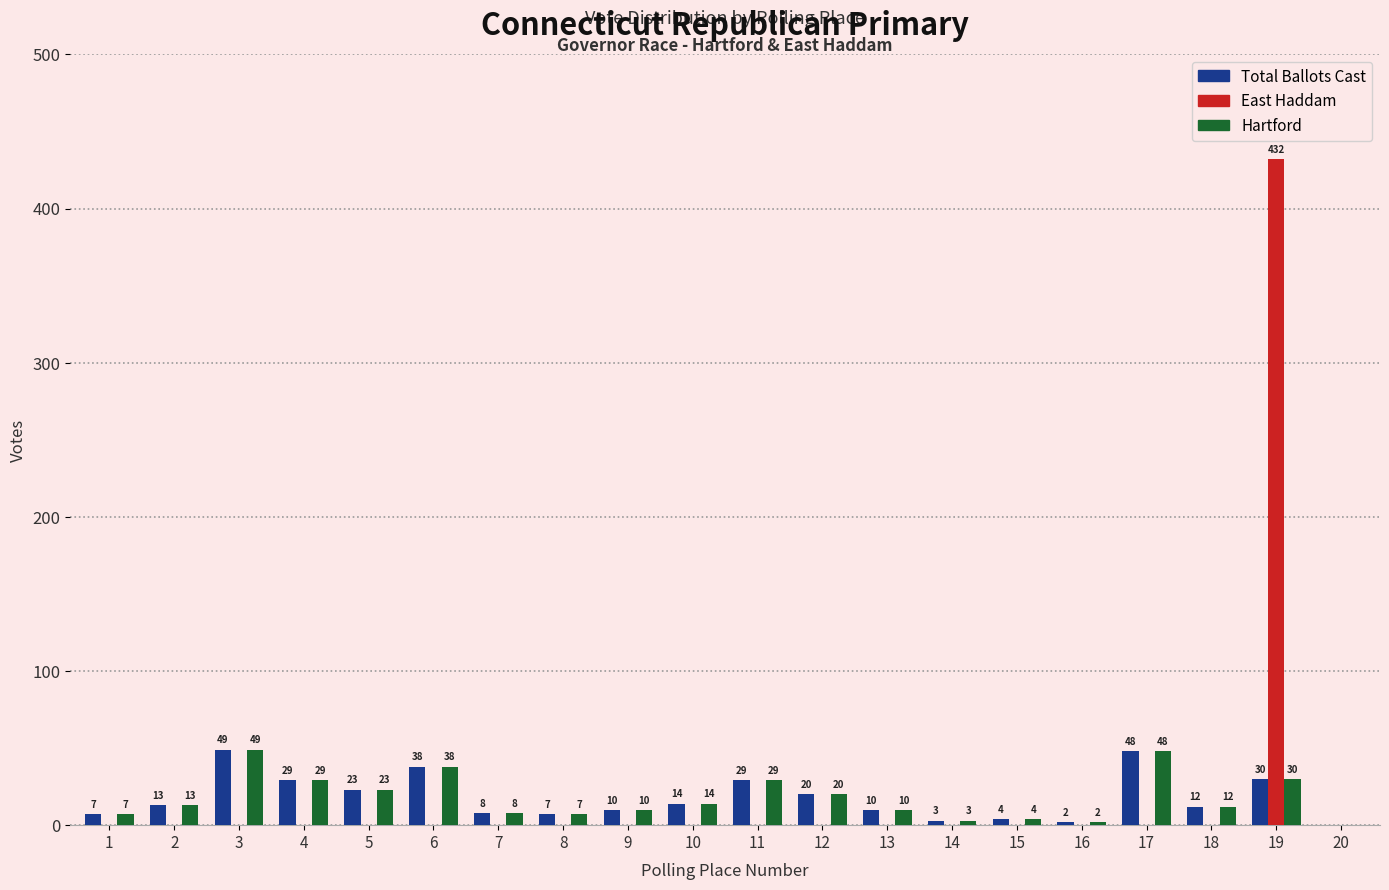

Which label corresponds to the largest value in the chart?

19